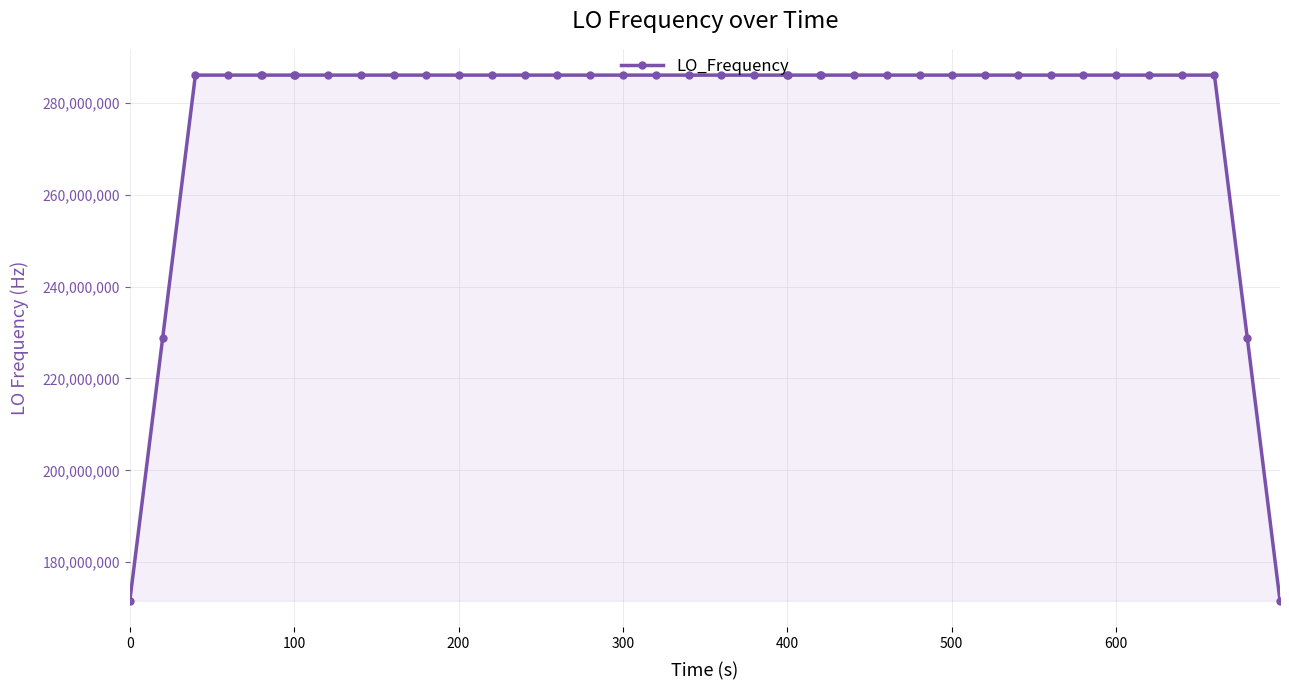

What is the difference between the second highest and minimum values?

114418800.9